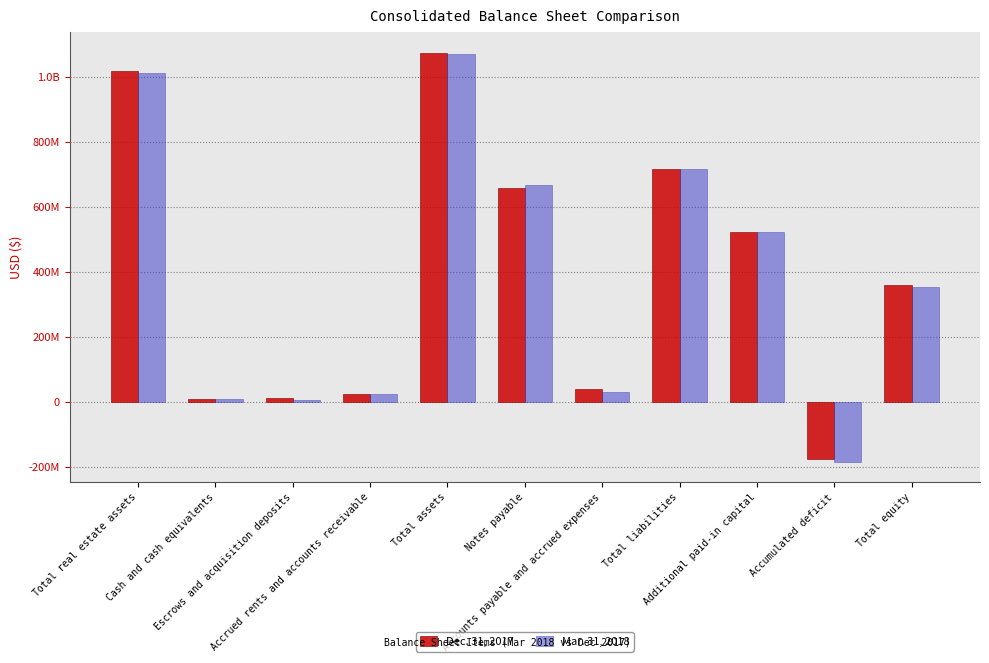

What is the difference between the highest and lowest values at Total equity?

4312000